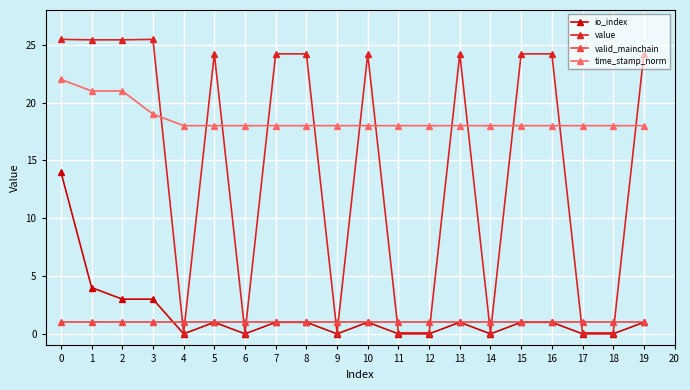

At which label does io_index reach its peak?

0